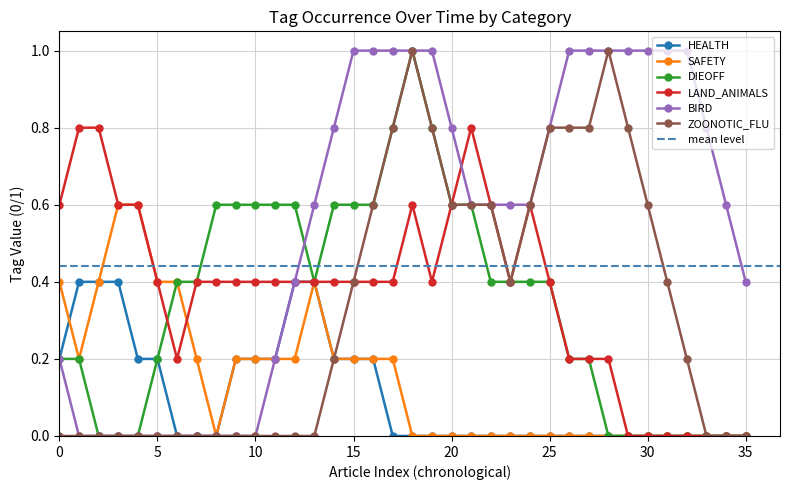

What is the highest value of the HEALTH series?

0.4